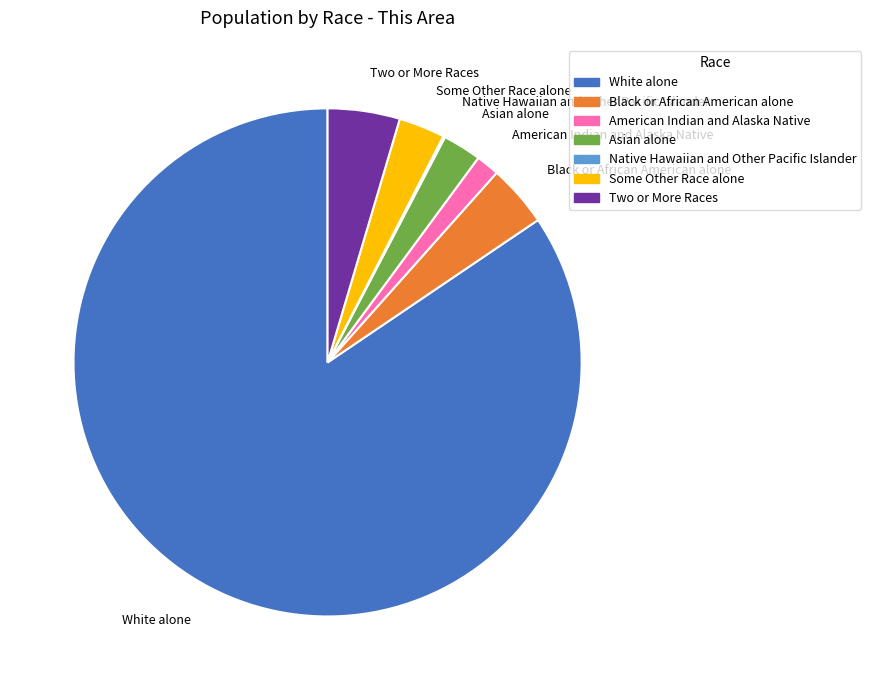

Combined, do Some Other Race alone and White alone account for over 50%?

Yes